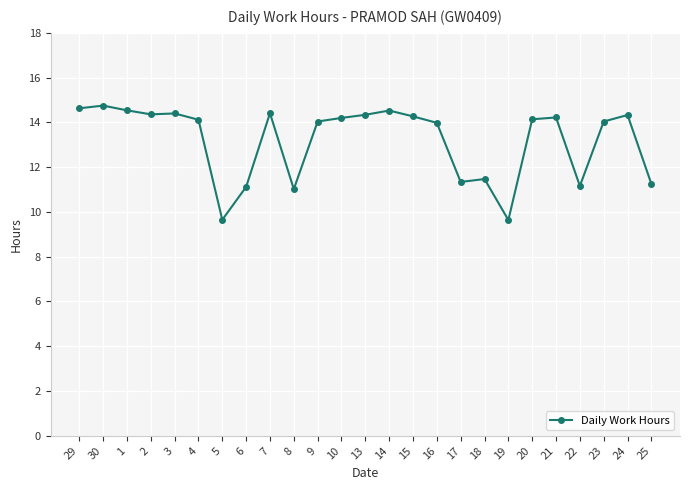

True or false: the data has more than 1 interior local peaks.

True